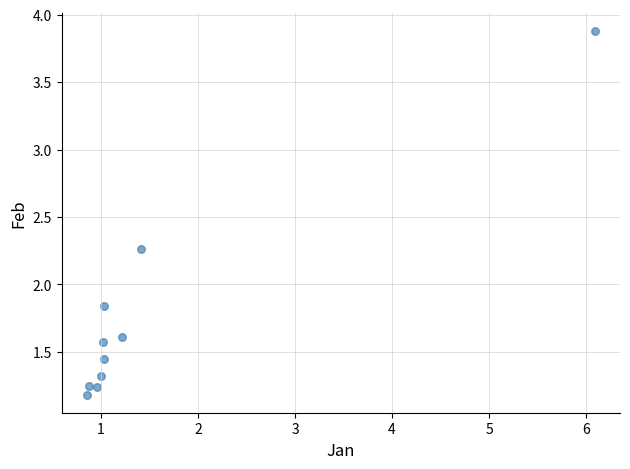

What is the range of X values (max minus min)?

5.2